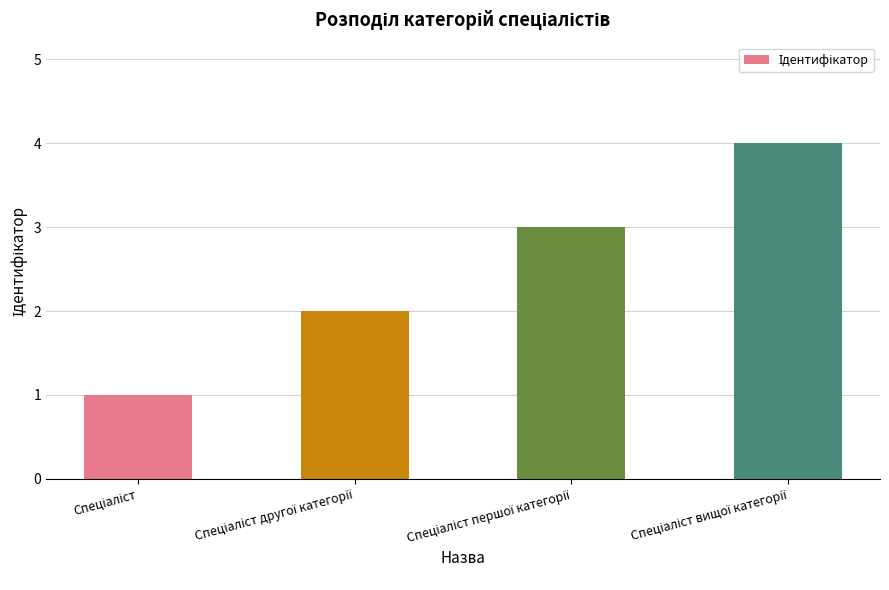

What is the maximum value shown in the chart?

4